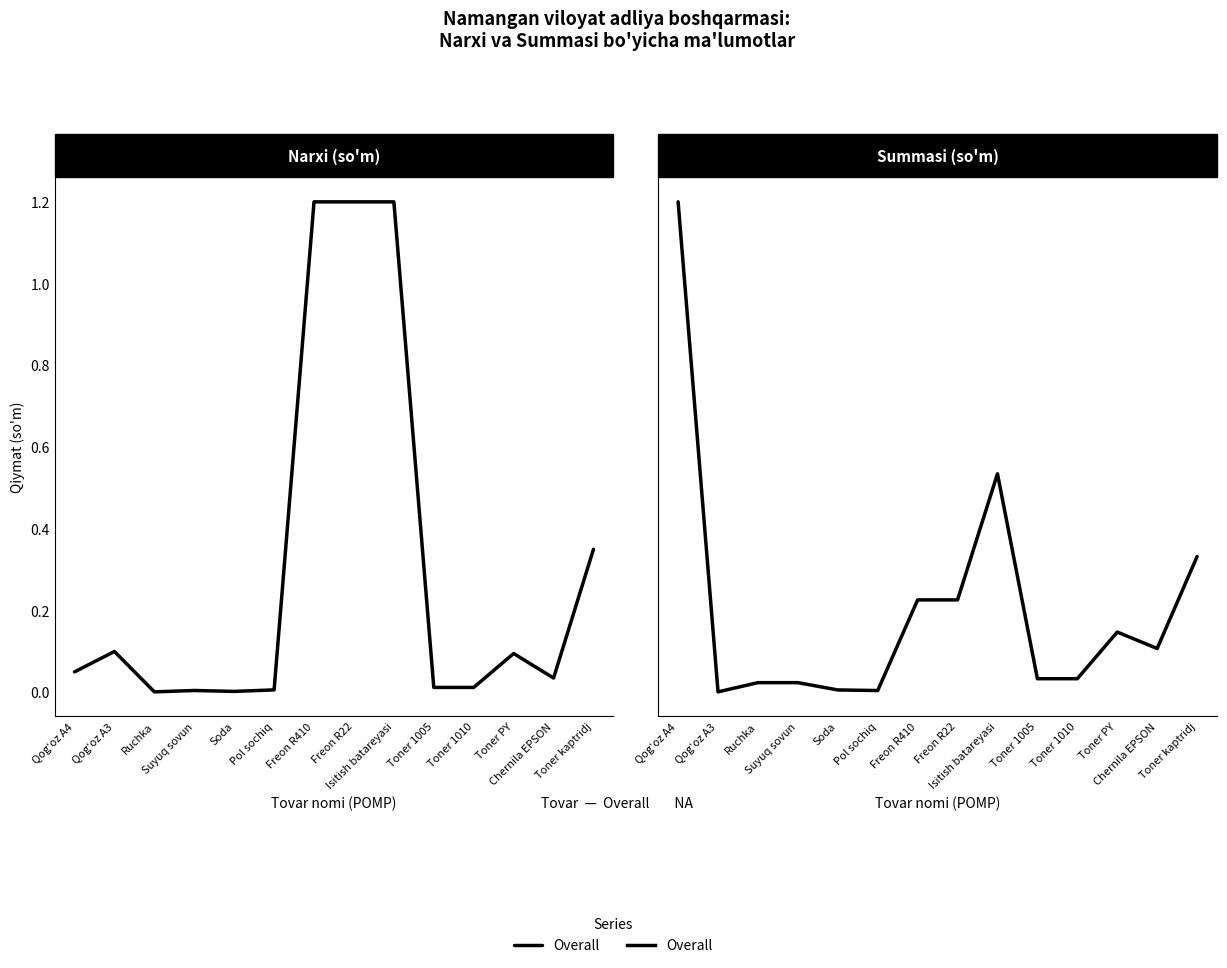

Is it true that the value at Isitish batareyasi is 16800000?

True